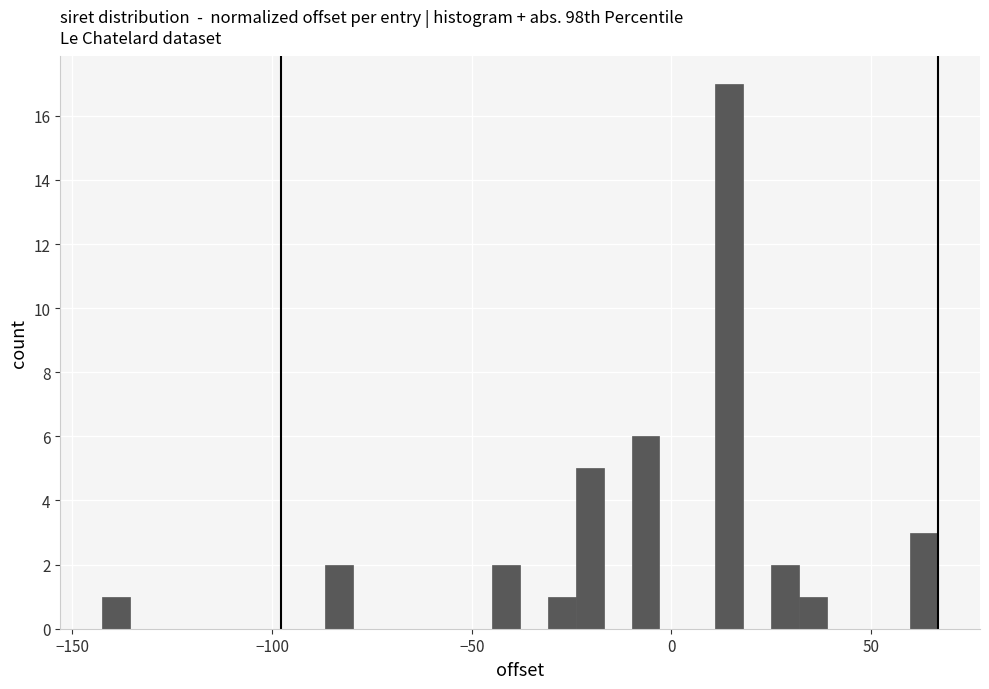

Read against the x-axis, roughly where is the centre of the tallest bar?

15